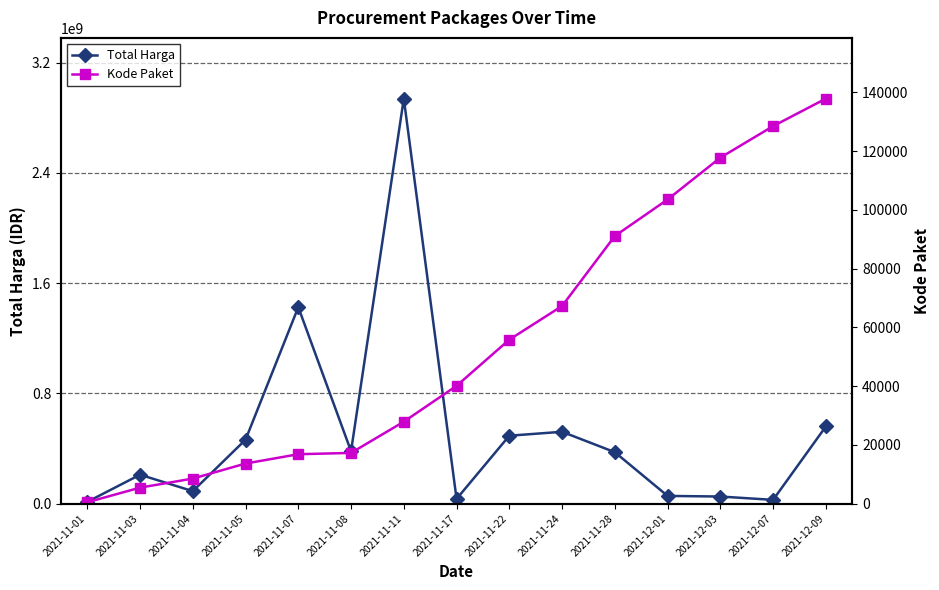

Rank the series by their average value, from highest to lowest.

Total Harga, Kode Paket